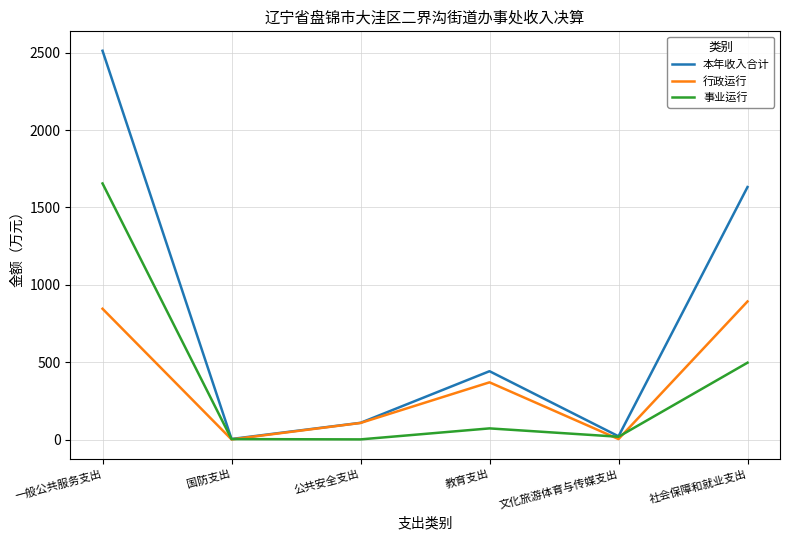

At 一般公共服务支出, list the series in order from largest to smallest.

本年收入合计, 事业运行, 行政运行